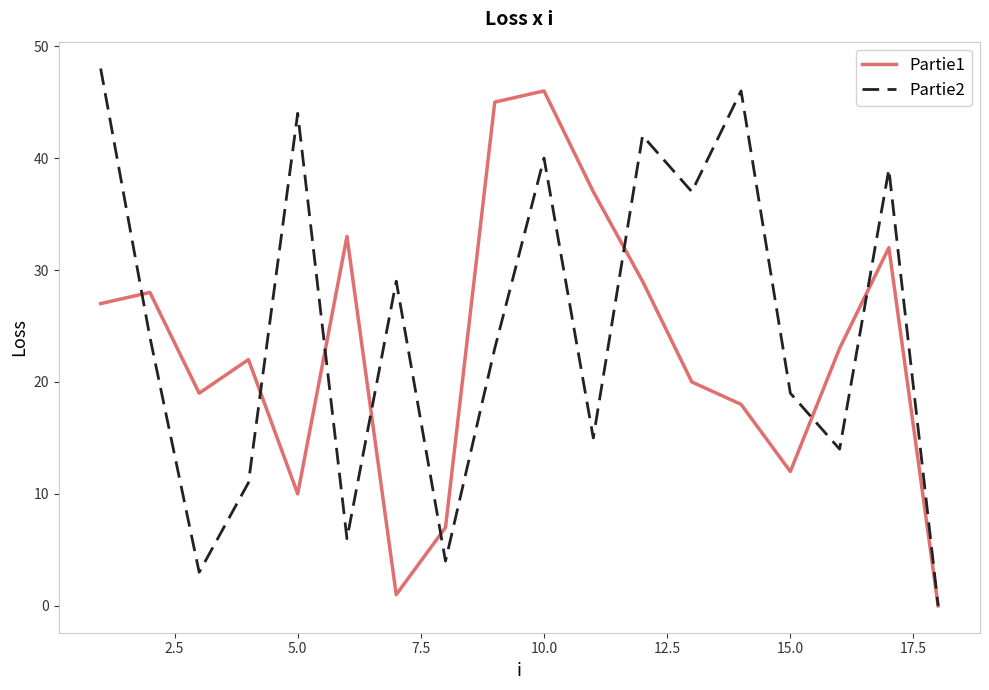

What is the maximum value for Partie2?

48